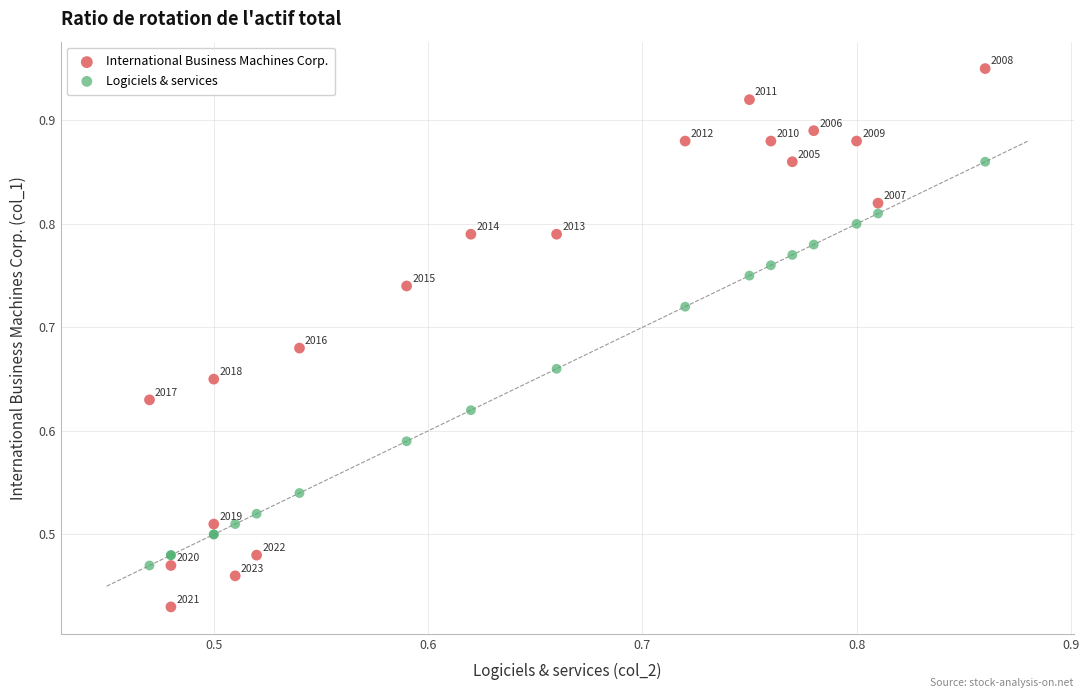

Which series contains the highest Y value?

International Business Machines Corp.